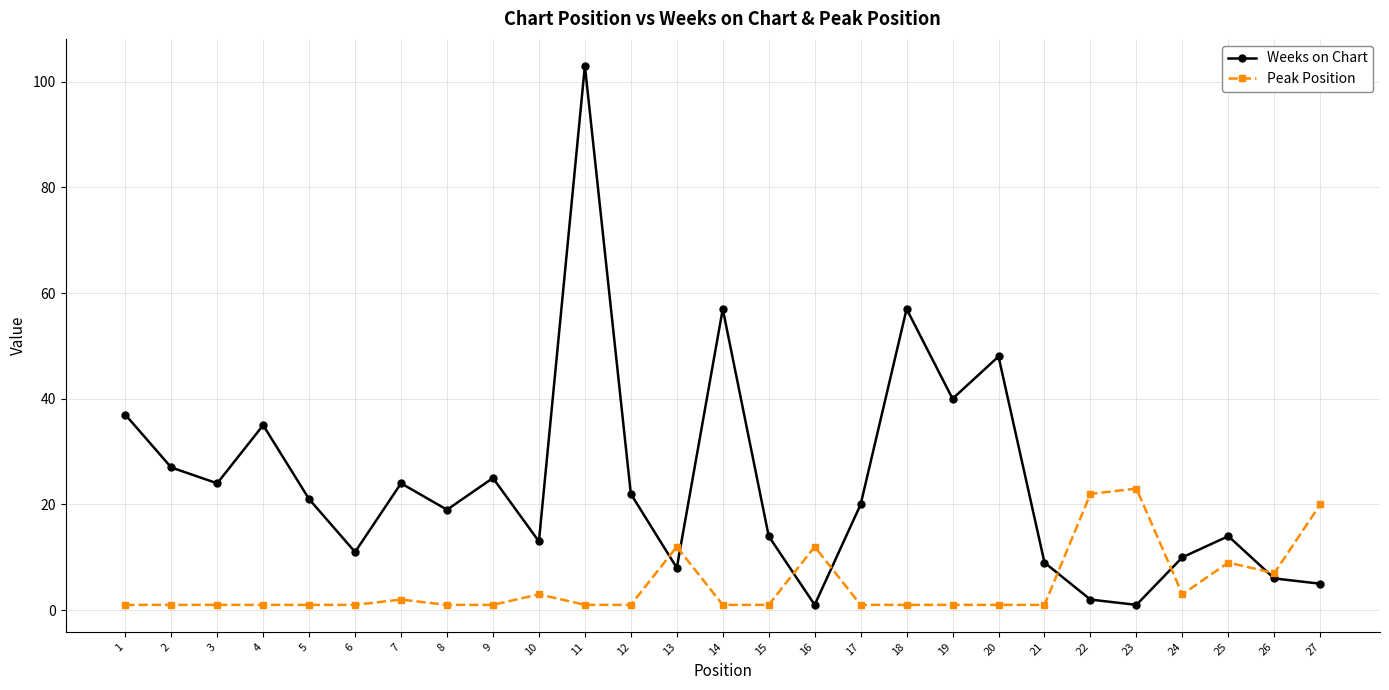

The value of Weeks on Chart at 26 is 11. True or false?

False